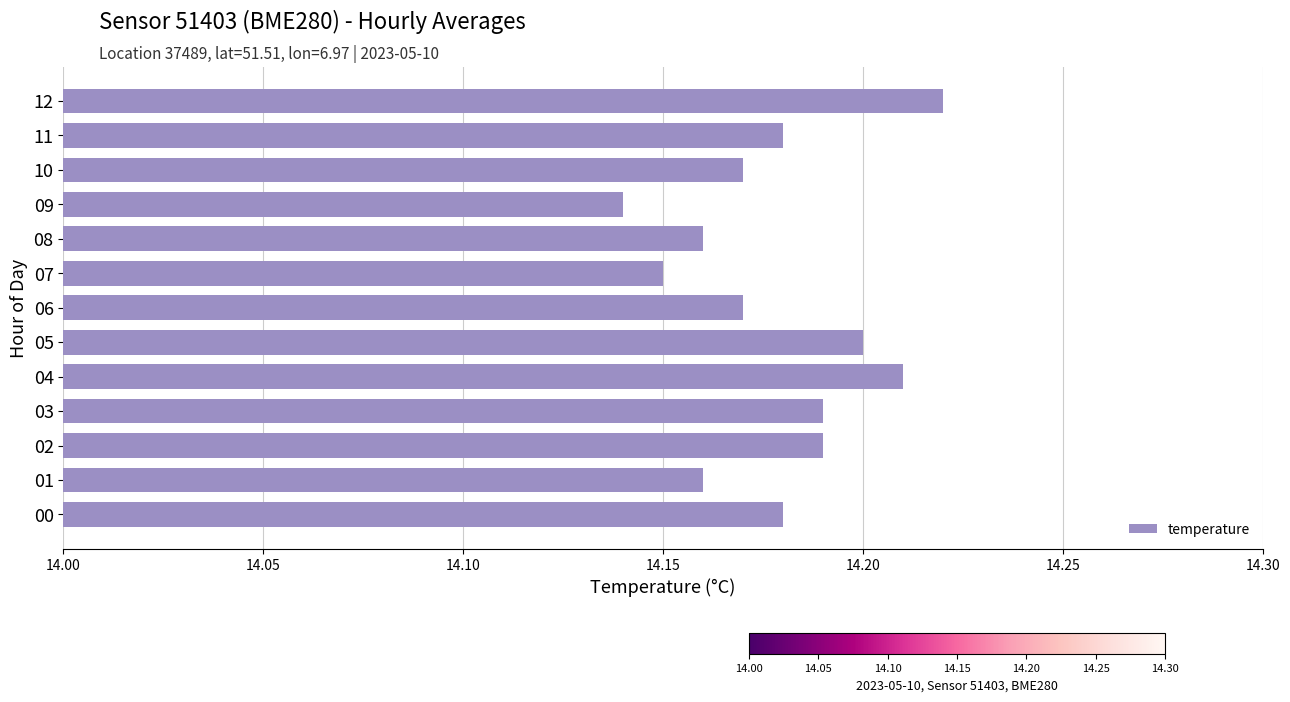

How many values are between 14 and 15?

13